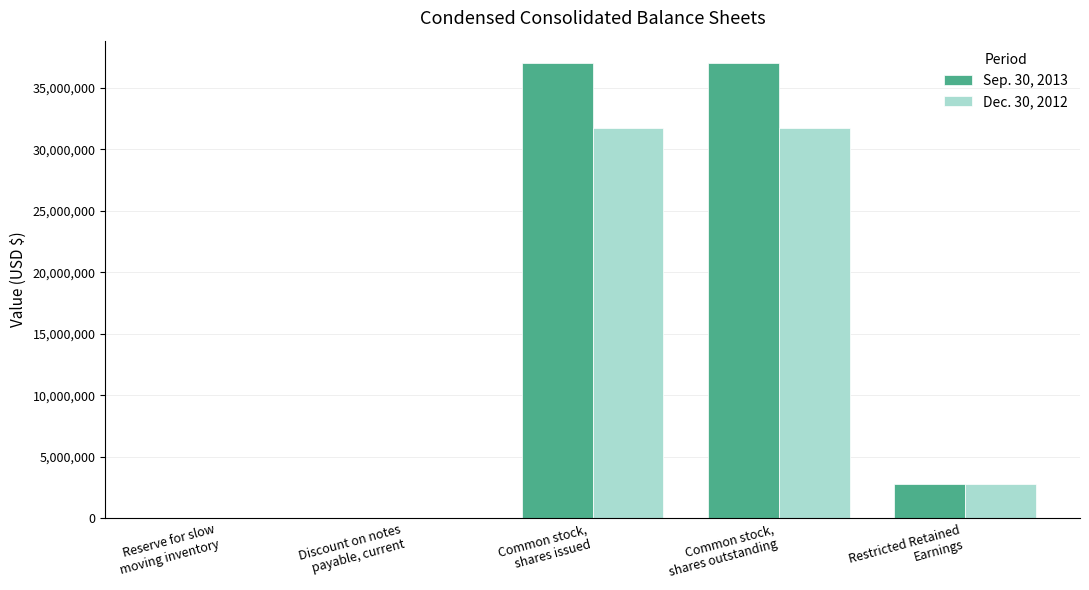

What is the maximum value shown in the chart?

36978476